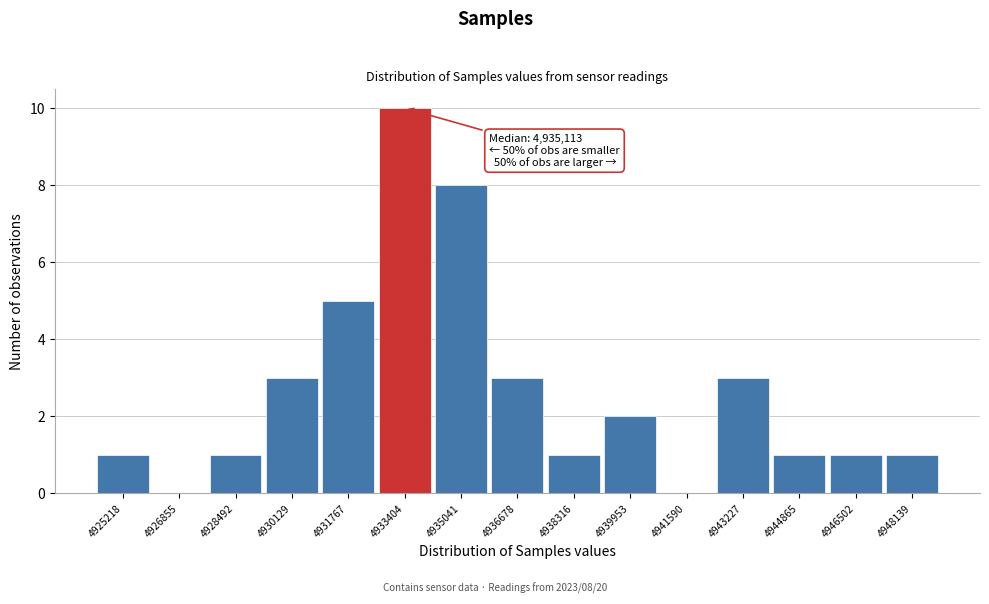

Reading left to right, list all the values displayed in this chart.

4925218=1	4926855=0	4928492=1	4930129=3	4931767=5	4933404=10	4935041=8	4936678=3	4938316=1	4939953=2	4941590=0	4943227=3	4944865=1	4946502=1	4948139=1